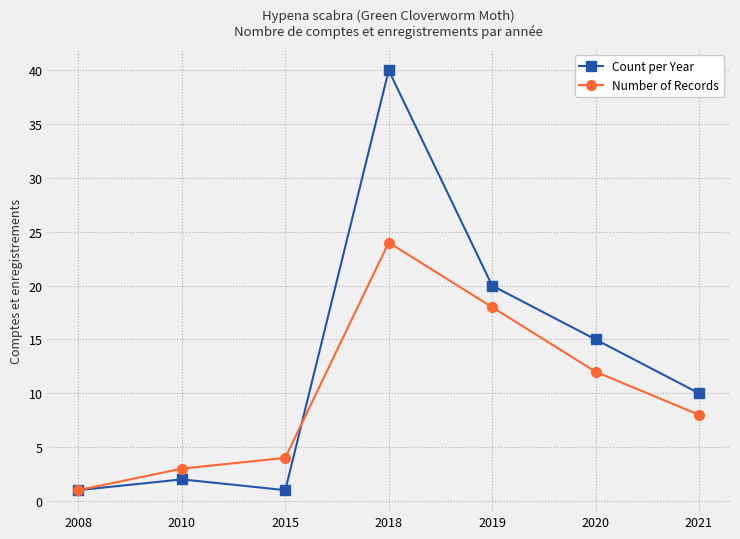

True or false: Count per Year has more than 0 points higher than both neighbors.

True